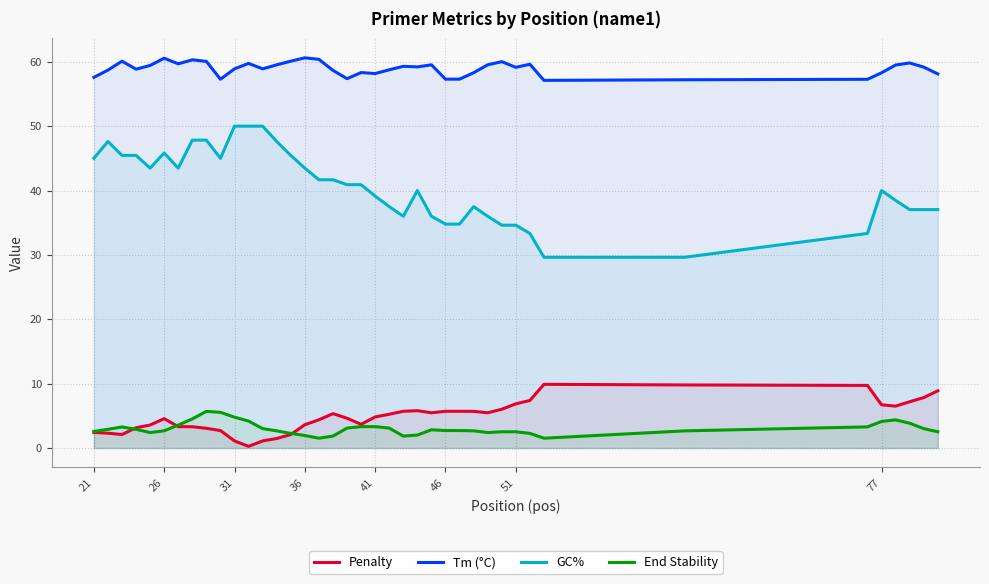

What are all the series names shown in the legend?

Penalty, Tm (°C), GC%, End Stability